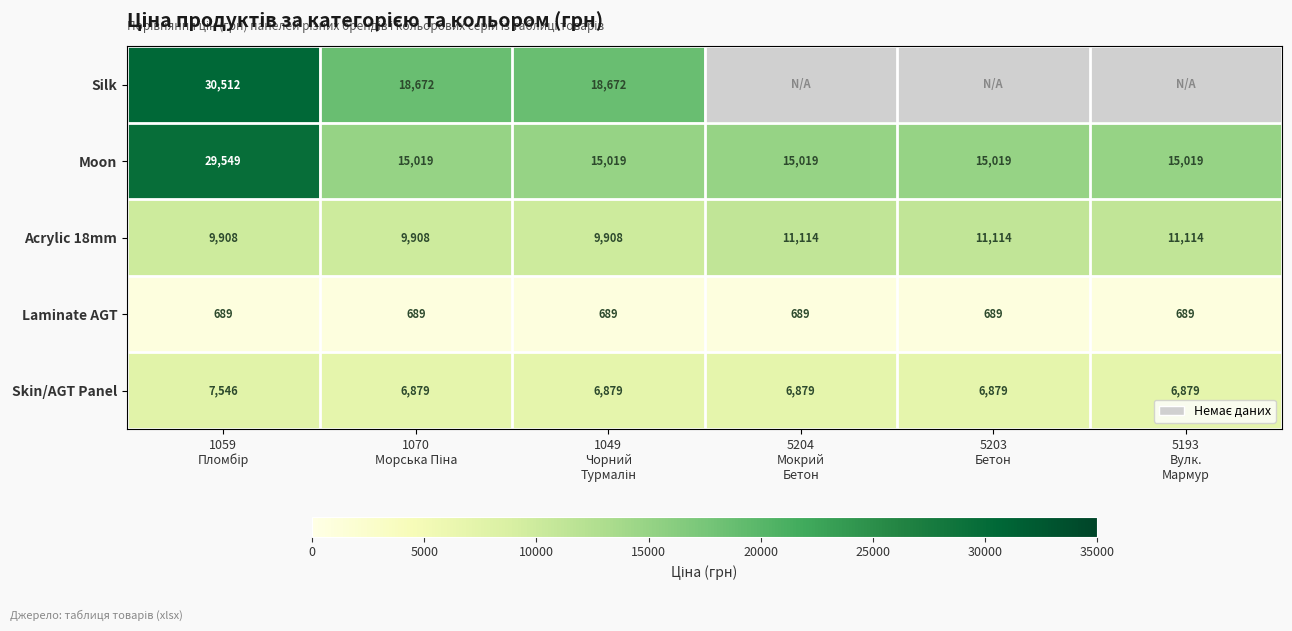

What is the sum of all Laminate AGT values?

4134